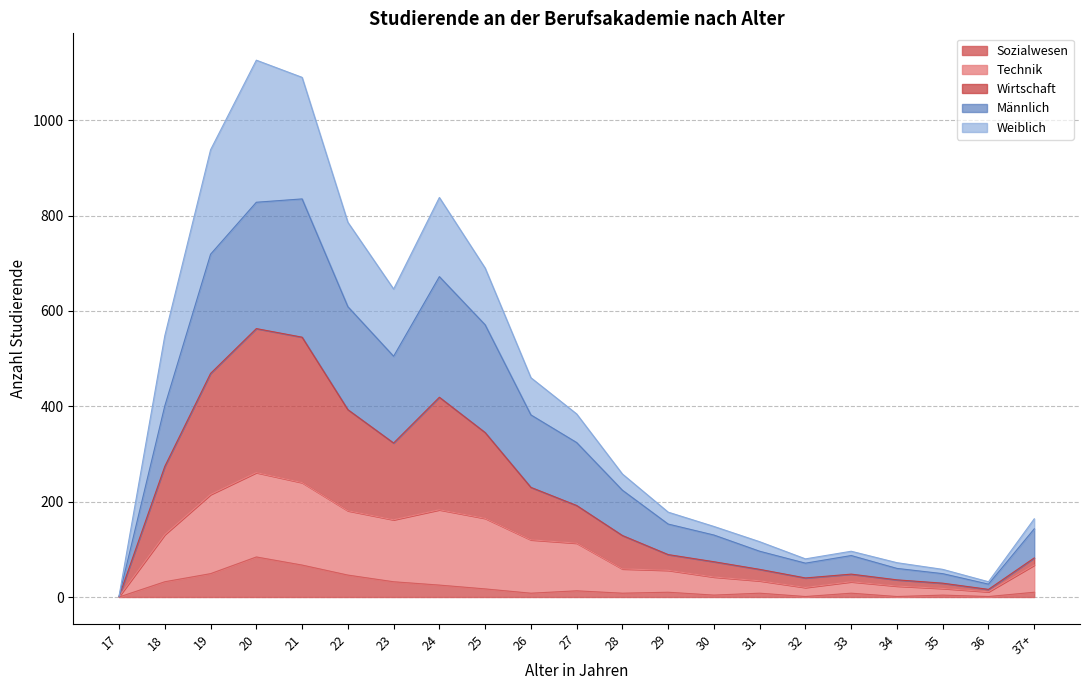

Is it true that Technik equals 0 at 17?

False